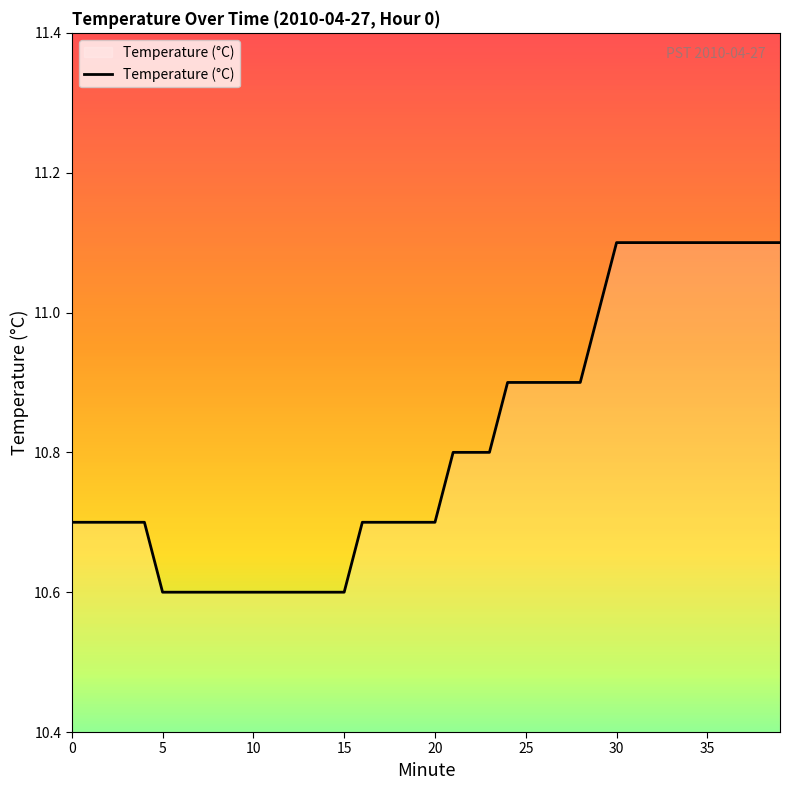

What is the smallest value displayed?

10.6